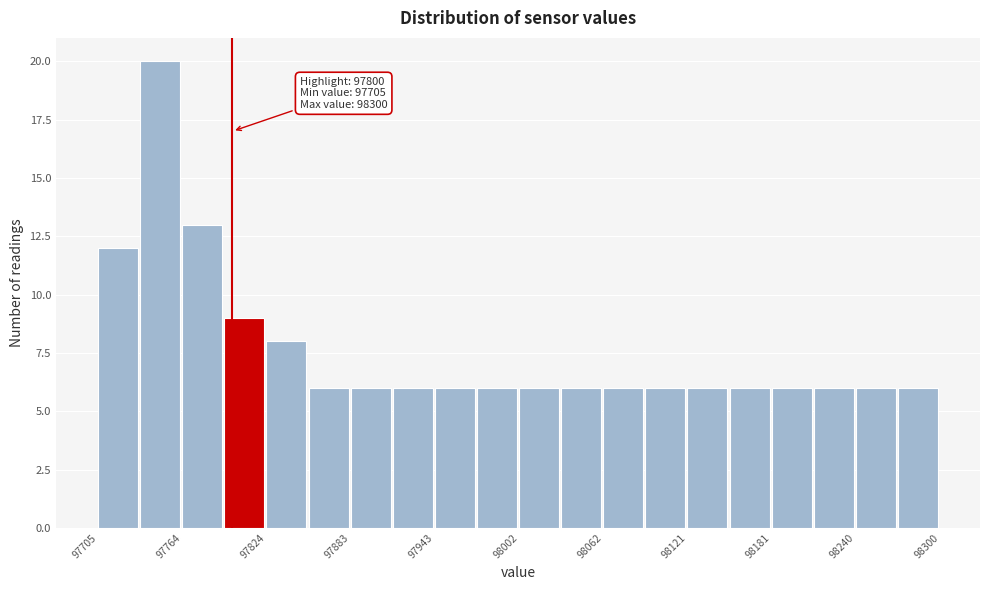

Around what value on the x-axis is the tallest bar? Give the approximate position of its centre, as read against the axis.

97750